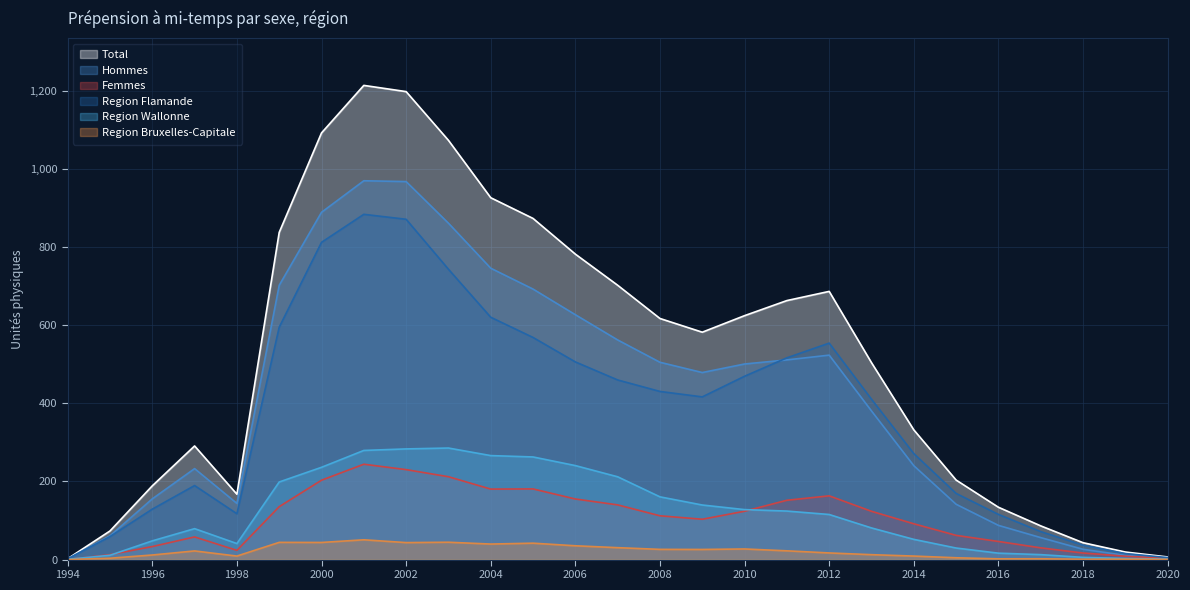

Is it true that Region Flamande equals 883.7 at 2001?

True